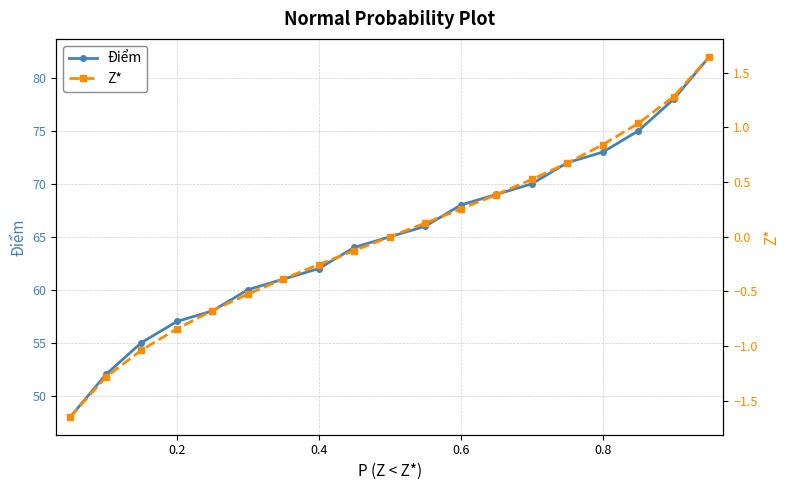

Which series has the largest total across all categories?

Điểm